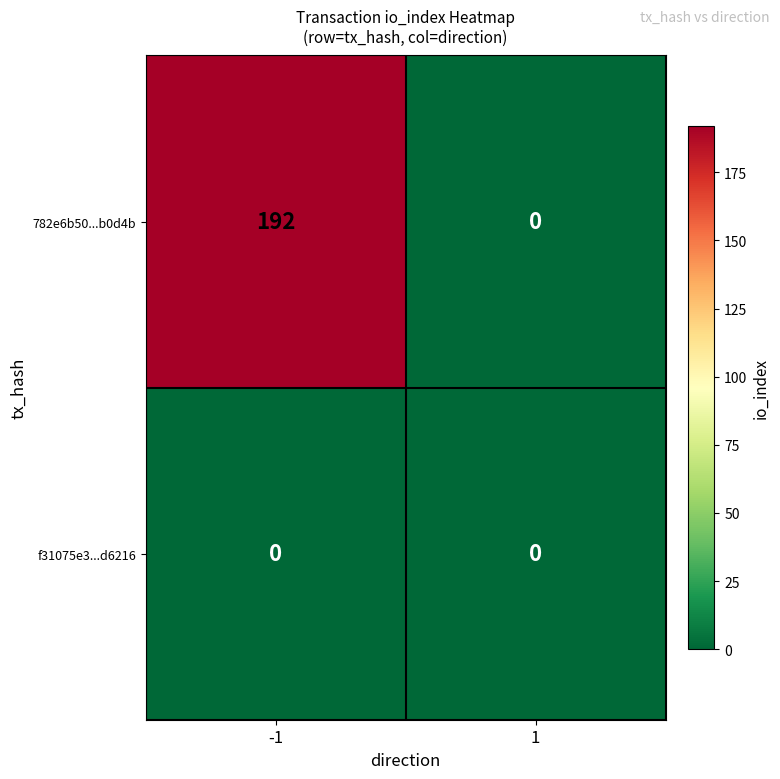

True or false: f31075e3...d6216 has a value of 0 at -1.

True